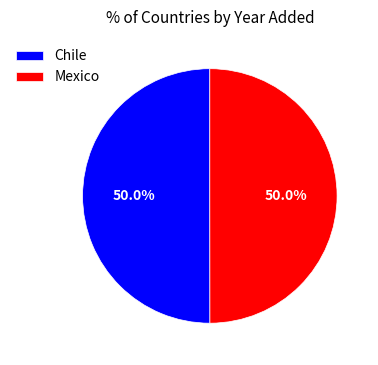

To the nearest percent, what is the combined percentage of Mexico and Chile?

100%